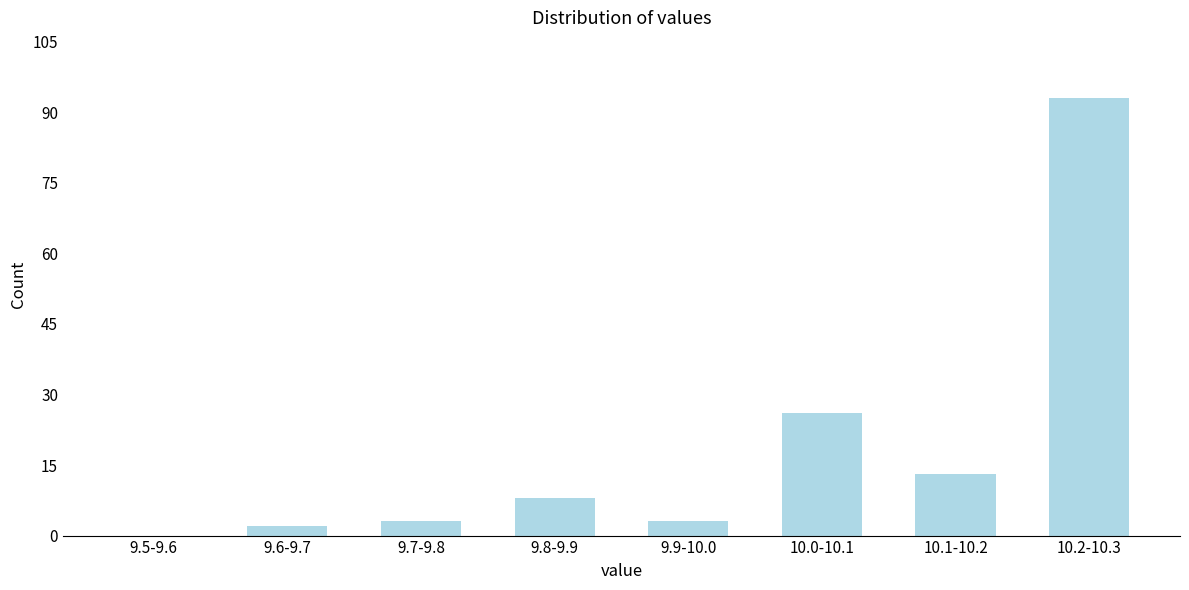

Reading left to right, extract all data points from this chart.

9.5-9.6=0	9.6-9.7=2	9.7-9.8=3	9.8-9.9=8	9.9-10.0=3	10.0-10.1=26	10.1-10.2=13	10.2-10.3=93